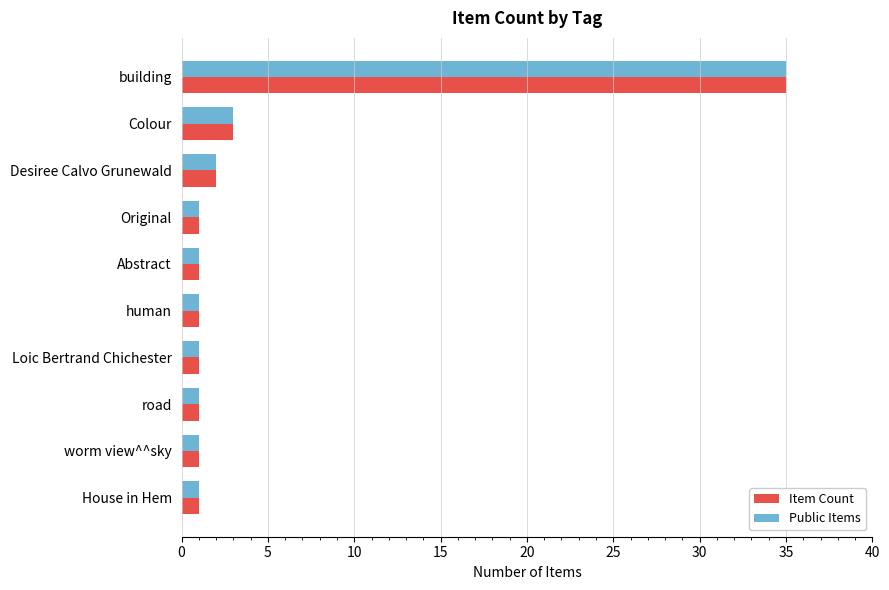

What is the sum of all Item Count values?

47